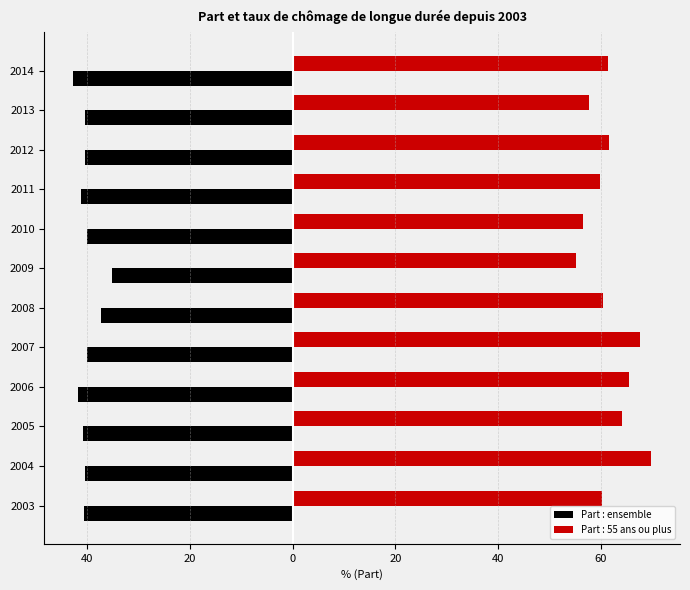

What are all the series names shown in the legend?

Part : ensemble, Part : 55 ans ou plus